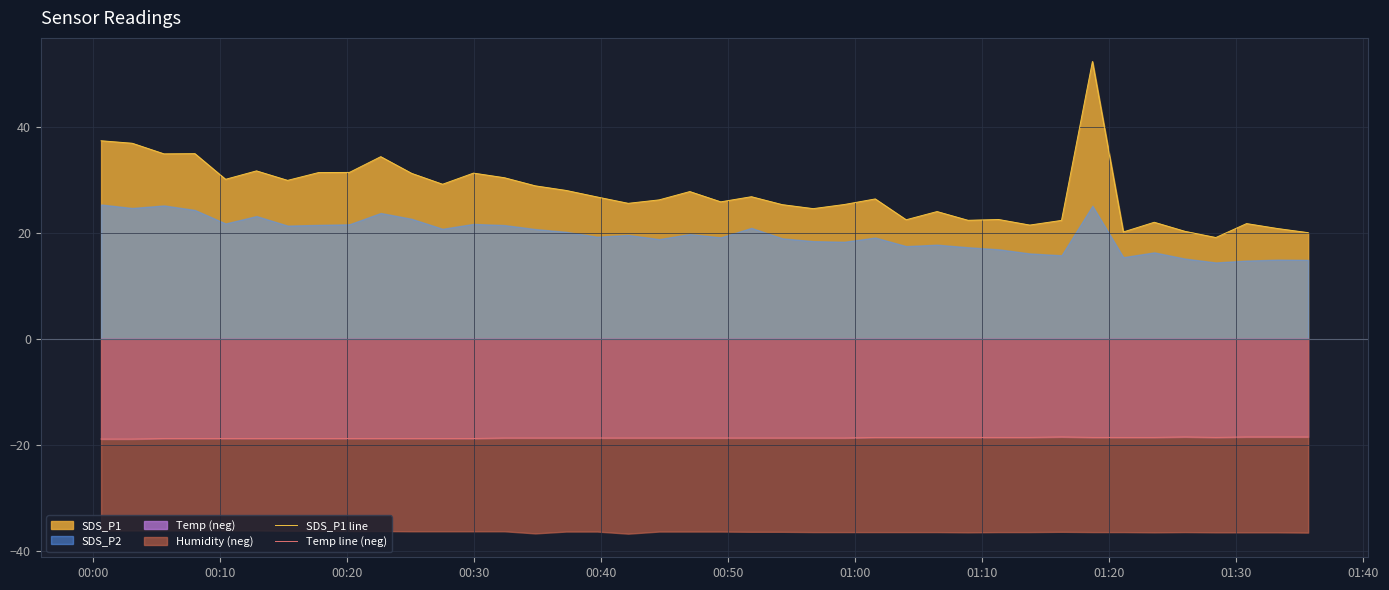

What is the lowest value of the Temp line (neg) series?

-18.9